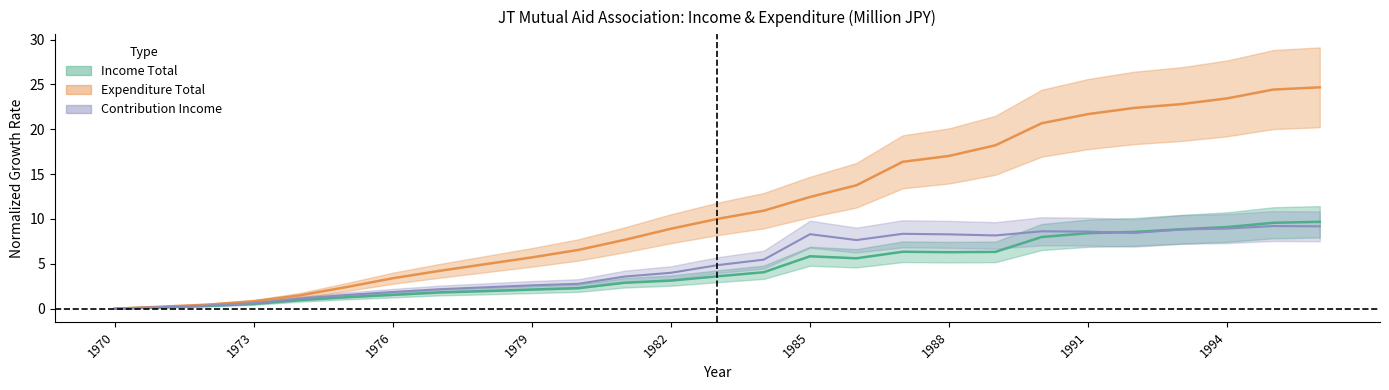

What is the difference between the maximum and minimum values in the Income Total series?

9.7